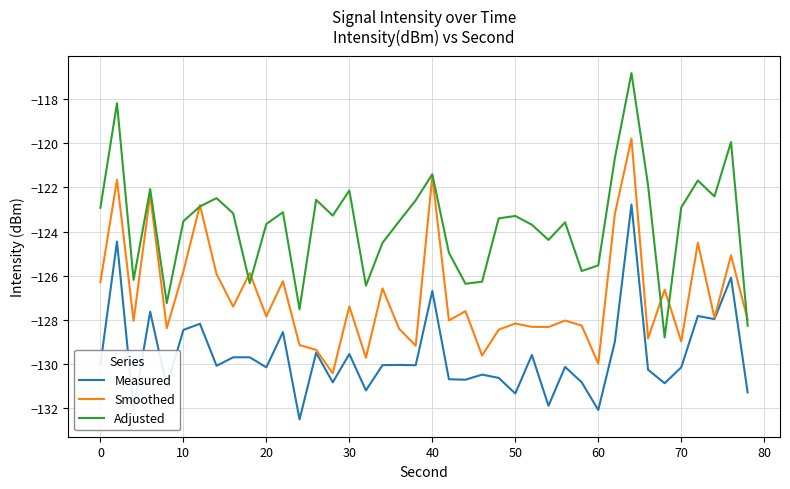

What is the greatest value displayed?

-116.8